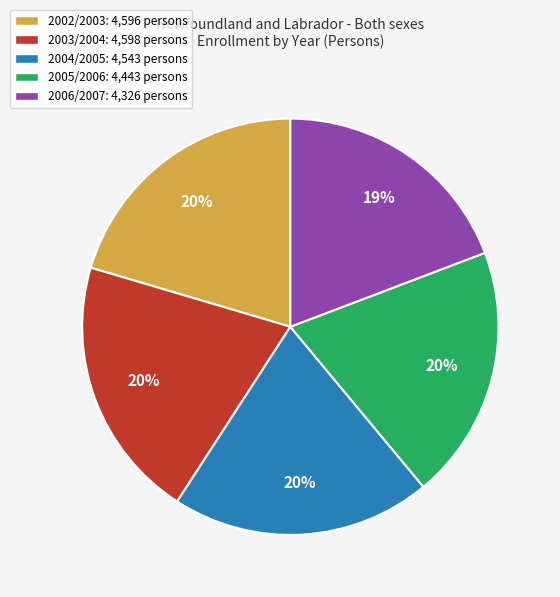

What is the smallest slice in the pie chart?

2006/2007